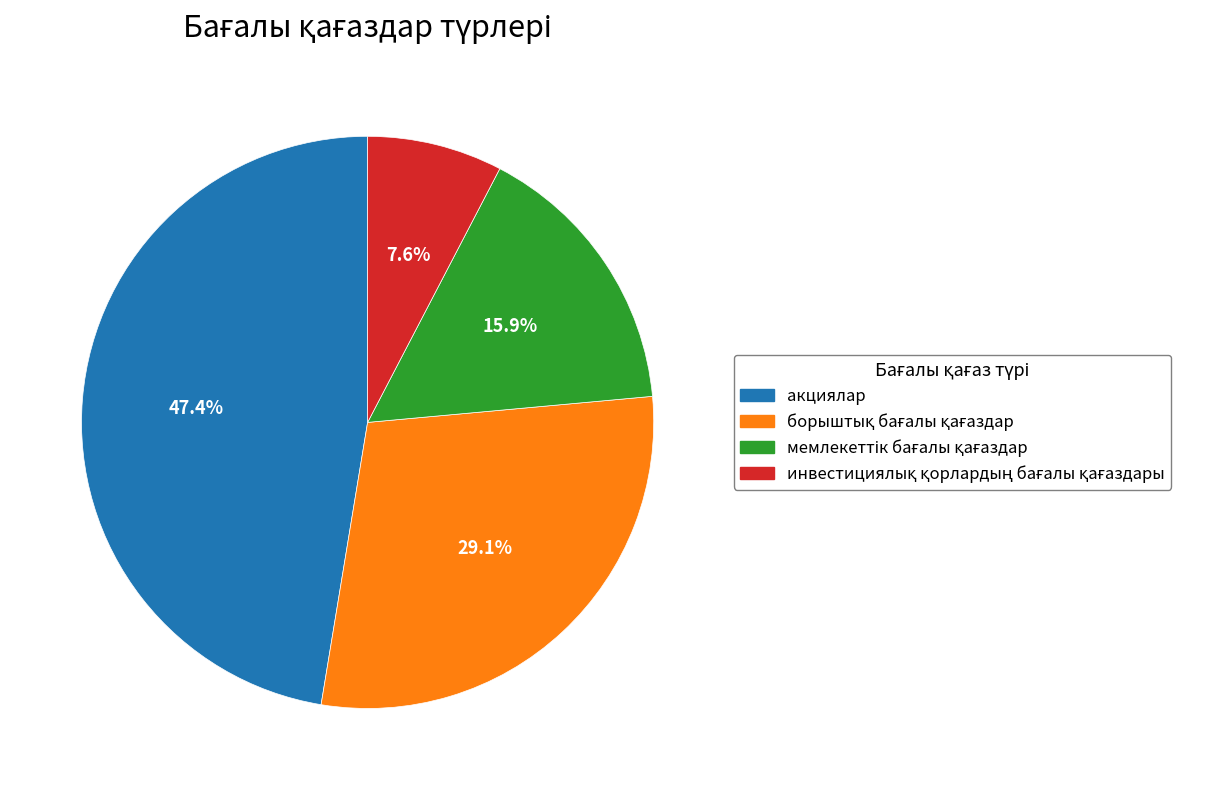

What is the largest slice in the pie chart?

акциялар